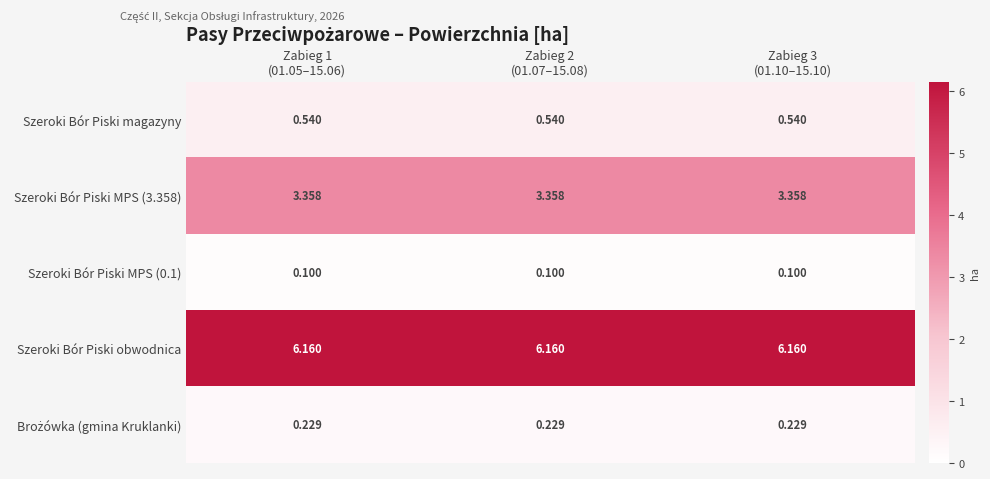

Which series has the largest total across all categories?

Szeroki Bór Piski obwodnica